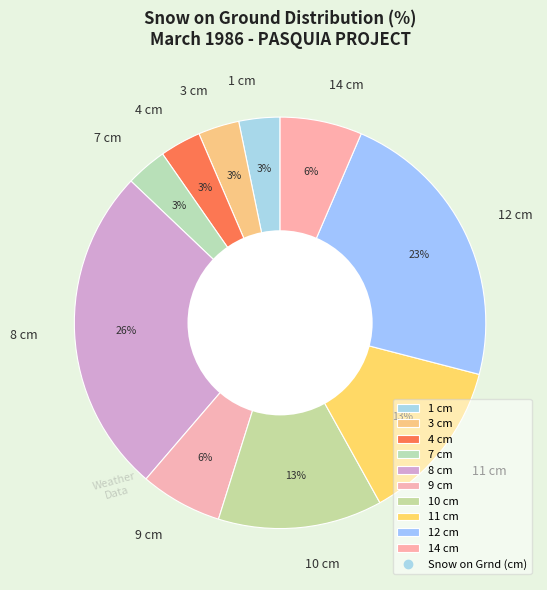

How many segments does this pie chart have?

10